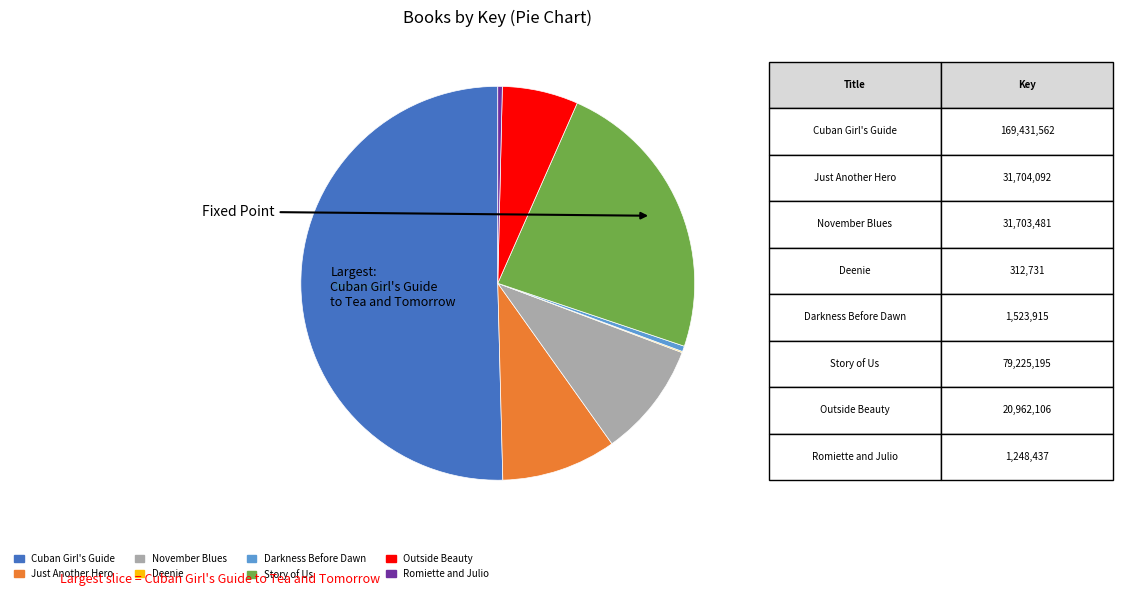

Rank the categories by value from highest to lowest.

Cuban Girl's Guide to Tea and Tomorrow, Story of Us, Just Another Hero, November Blues, Outside Beauty, Darkness Before Dawn, Romiette and Julio, Deenie